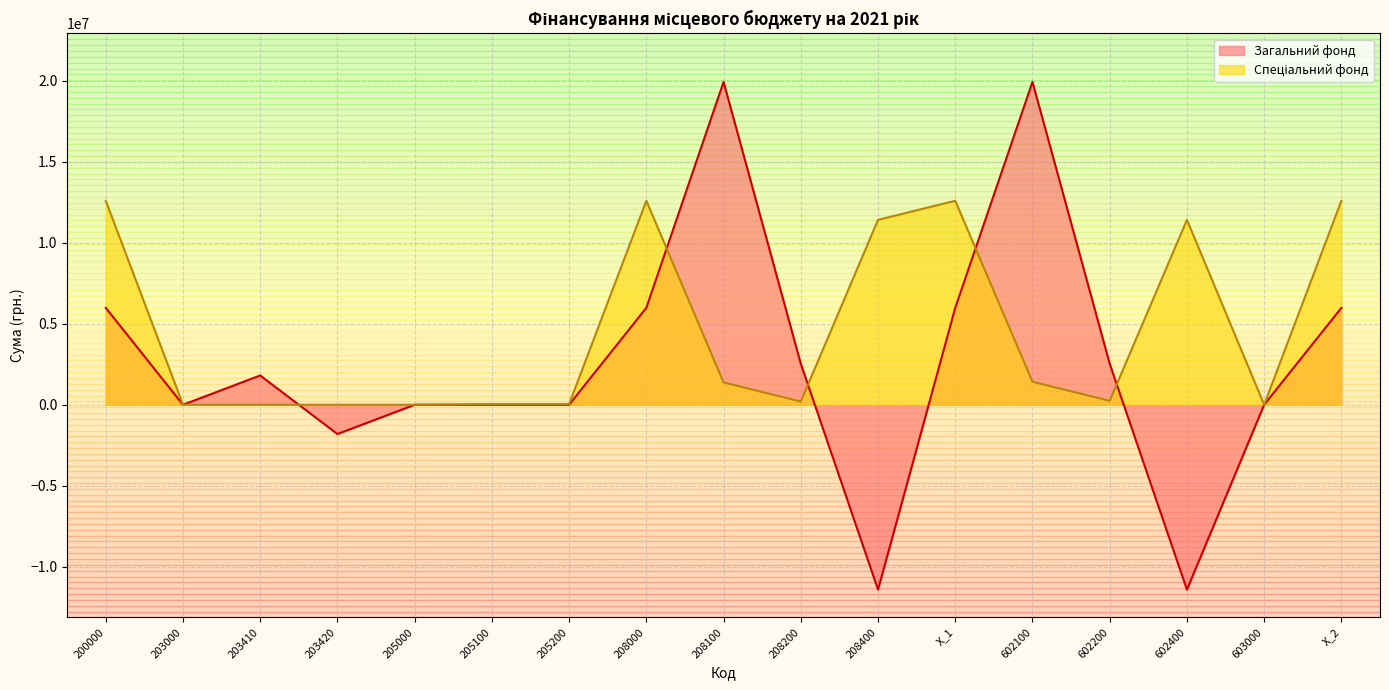

The value of Загальний фонд at X_1 is 9067753. True or false?

False